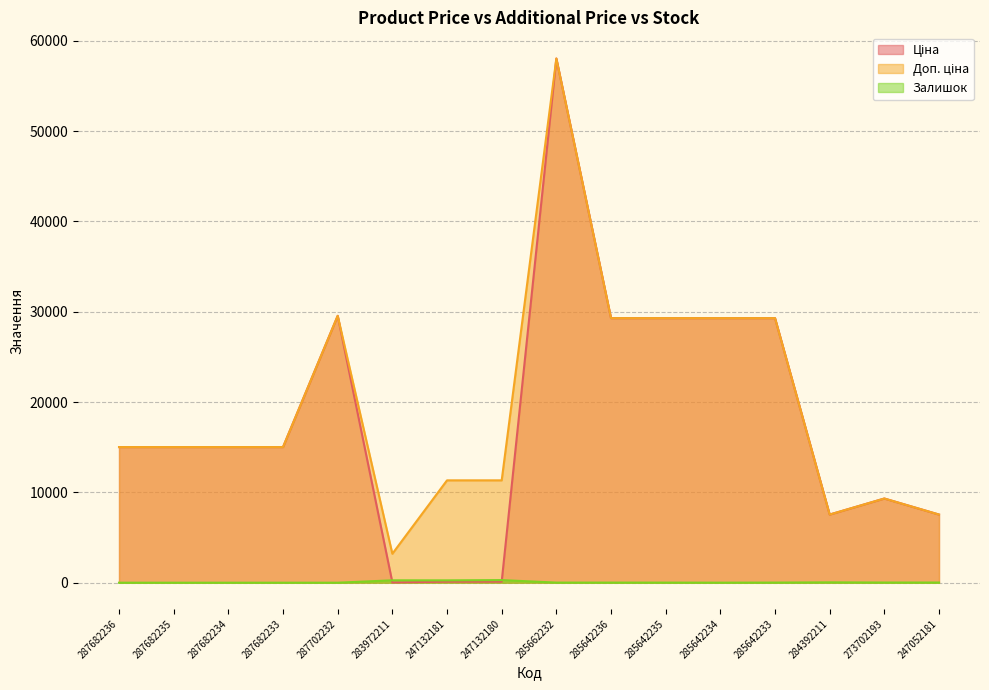

What are all the series names shown in the legend?

Ціна, Доп. ціна, Залишок